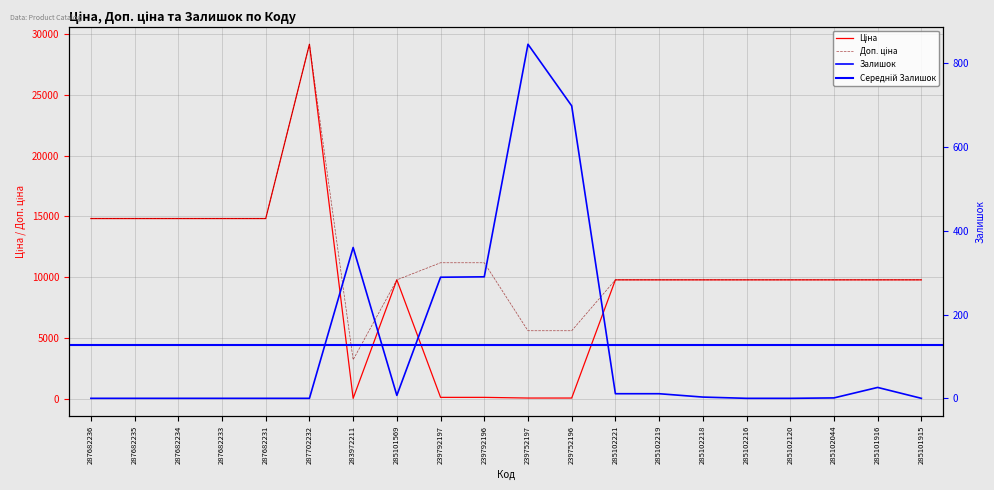

What is the sum of all Доп. ціна values?

227970.7